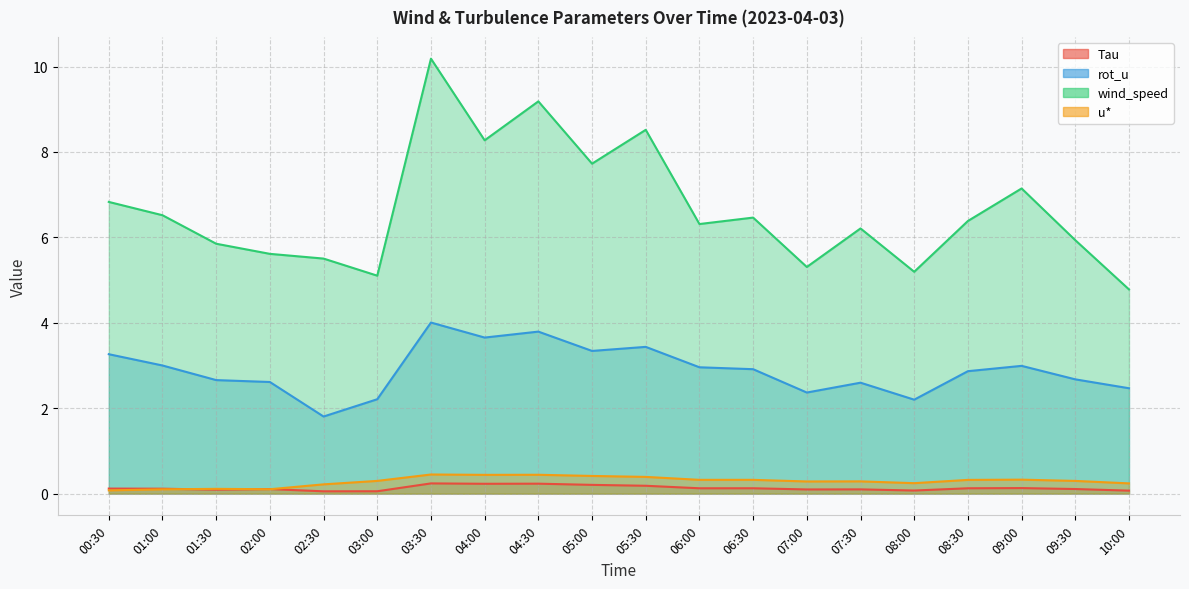

At which category is the sum across all series the highest?

03:30